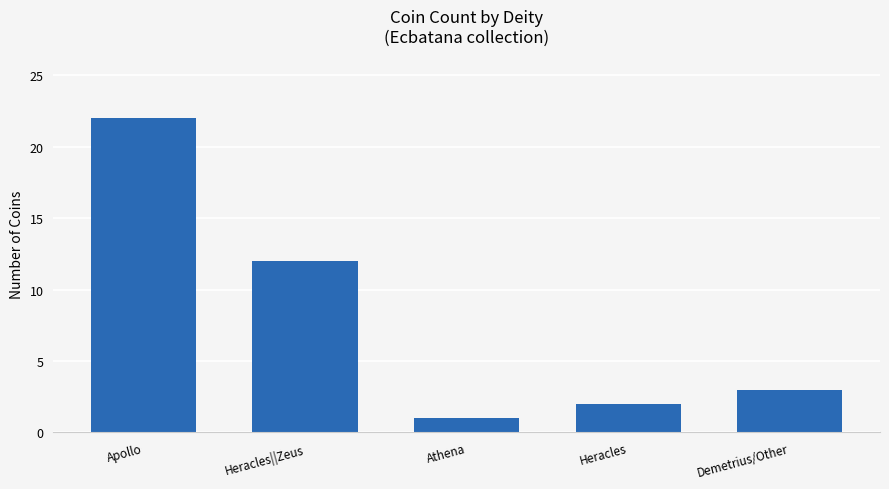

Which label corresponds to the largest value in the chart?

Apollo